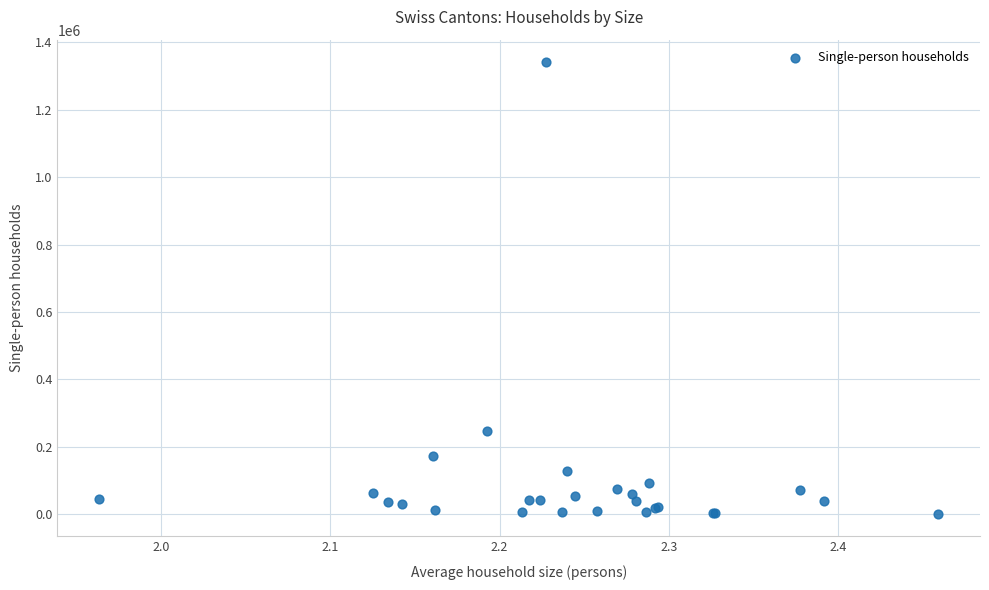

What Y value in the scatter plot is closest to 671302?

248443